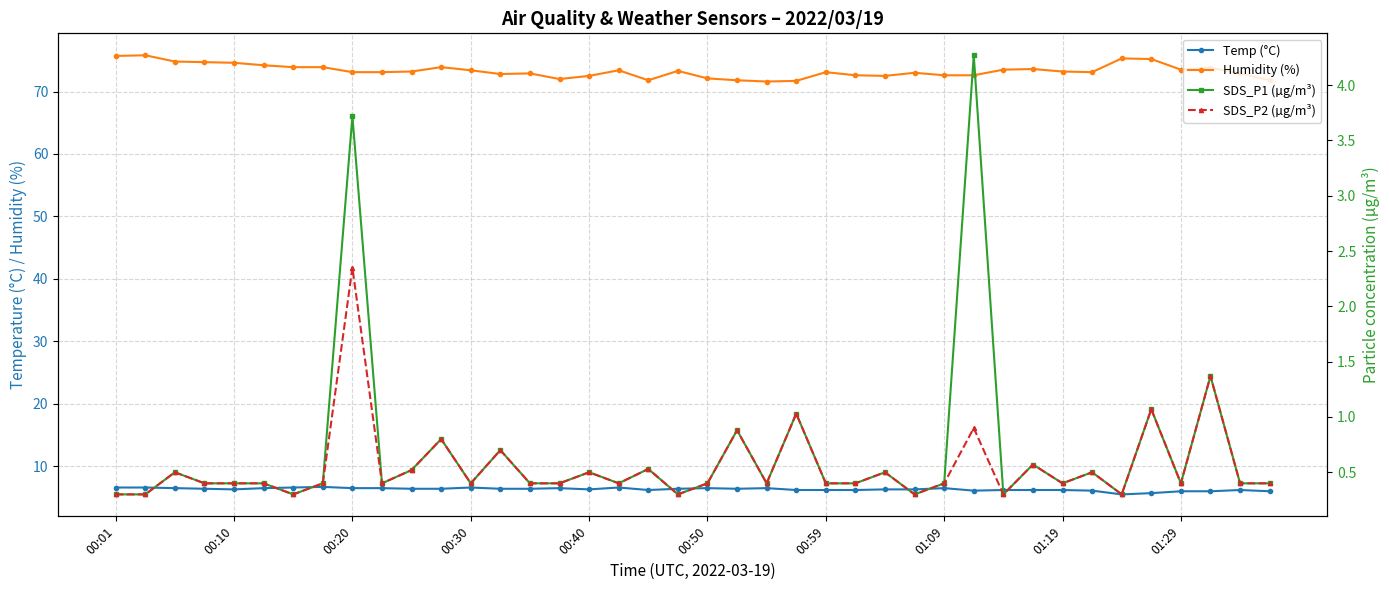

True or false: Temp (°C) and SDS_P1 (µg/m³) cross at least once.

False